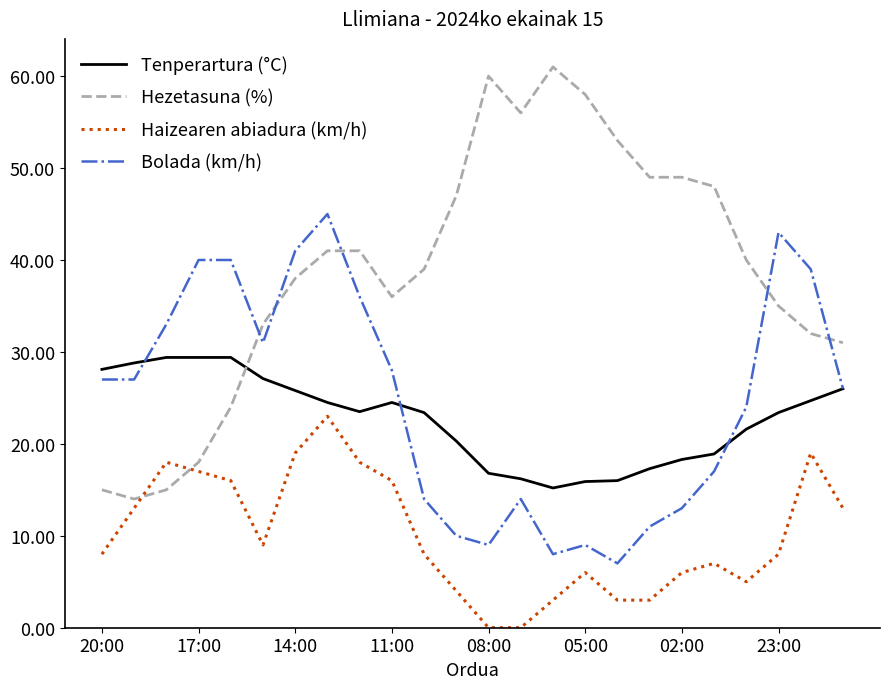

Which series has the largest total across all categories?

Hezetasuna (%)